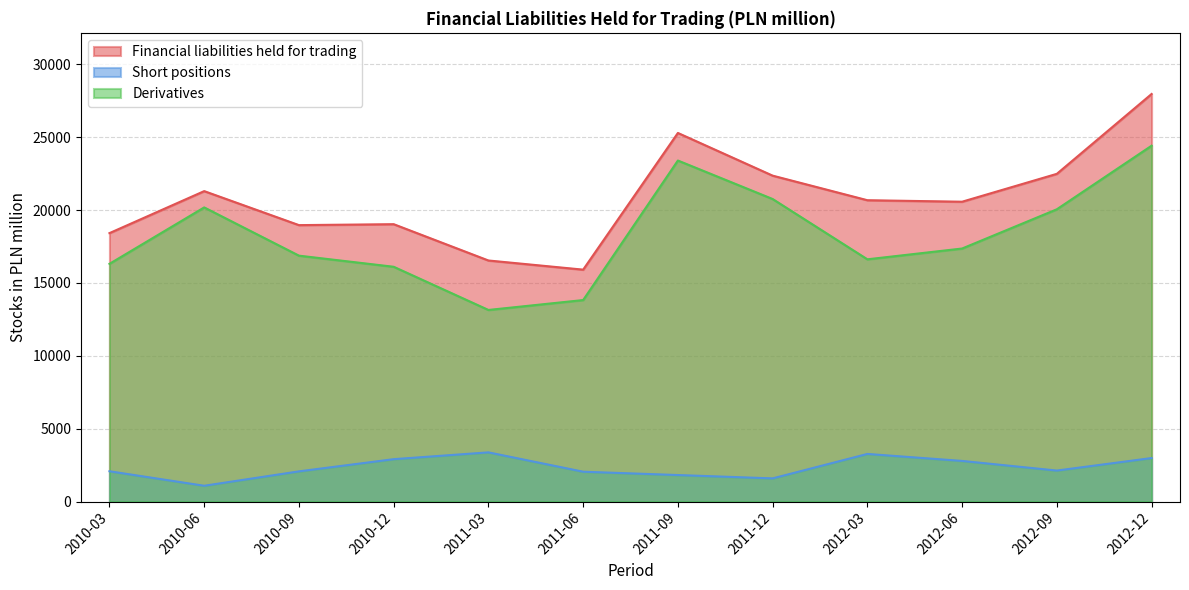

Reading right to left, what are all the values shown in this chart?

Financial liabilities held for trading: 27968	22489	20576	20679	22365	25294	15915	16543	19034	18970	21303	18421
Short positions: 2987	2129	2790	3269	1592	1821	2050	3377	2910	2073	1086	2081
Derivatives: 24419	20057	17364	16624	20761	23402	13828	13149	16112	16875	20185	16314